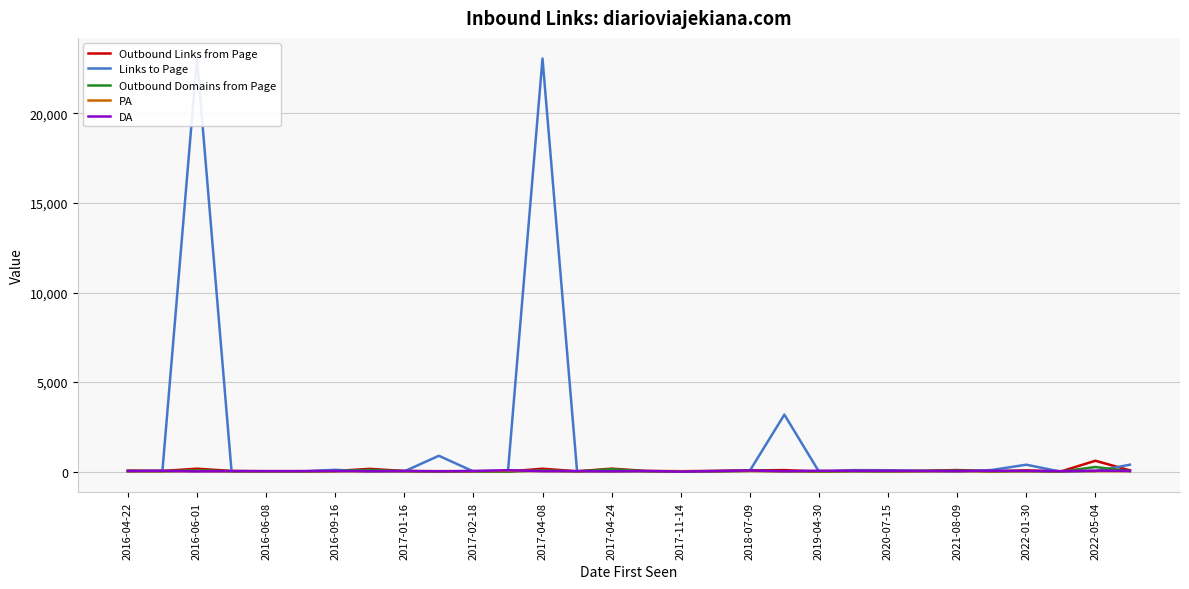

Where does the Outbound Links from Page series first go above 42?

2016-04-22